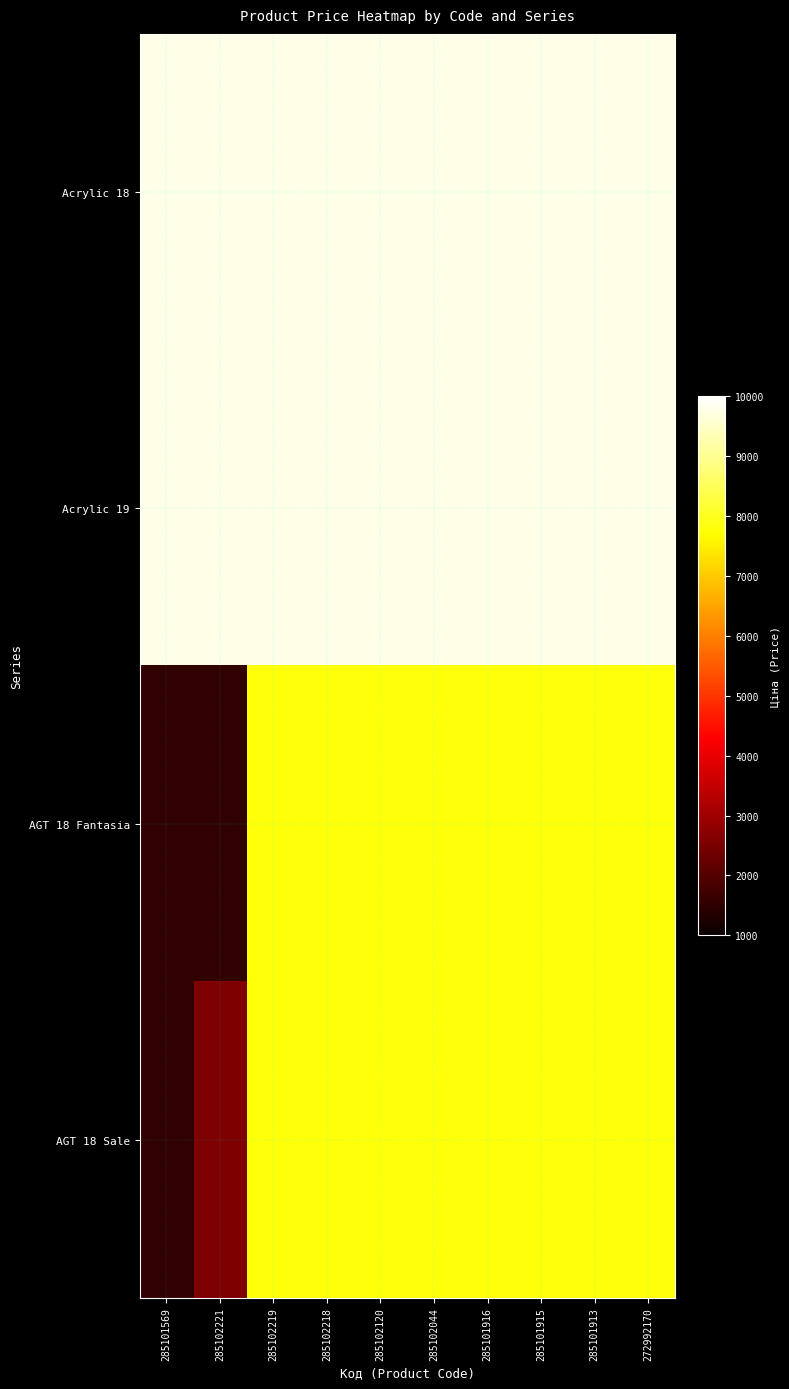

What is the smallest value displayed?

1547.7